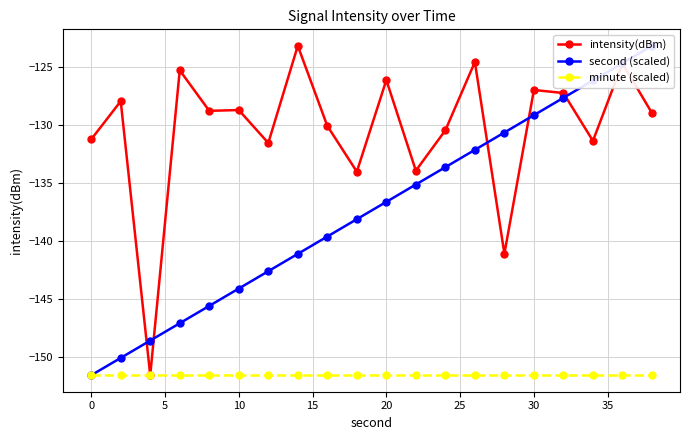

True or false: minute (scaled) and intensity(dBm) cross at least once.

False